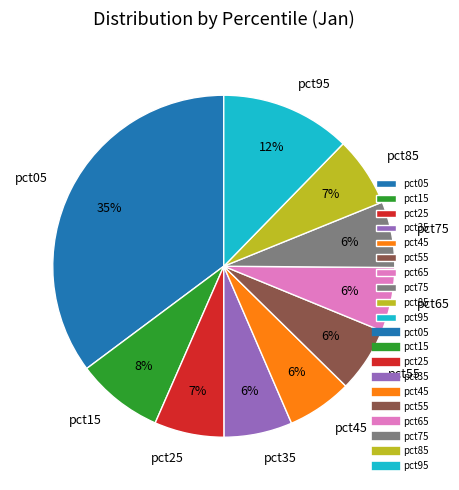

To the nearest percent, what is the difference between the largest and smallest slice percentages?

29%